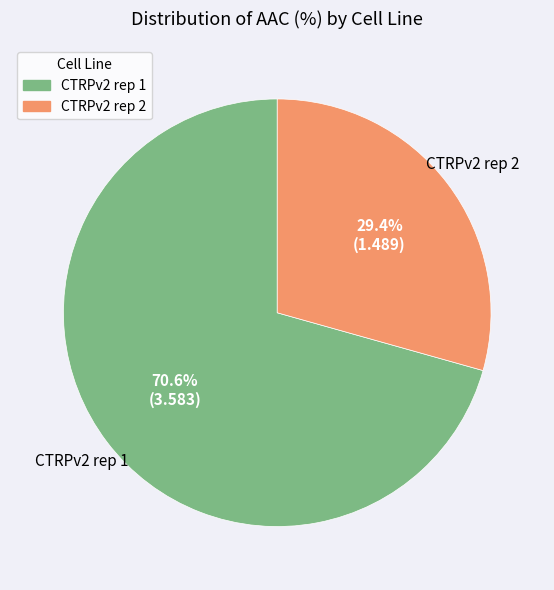

Rank the categories by value from lowest to highest.

CTRPv2 rep 2, CTRPv2 rep 1